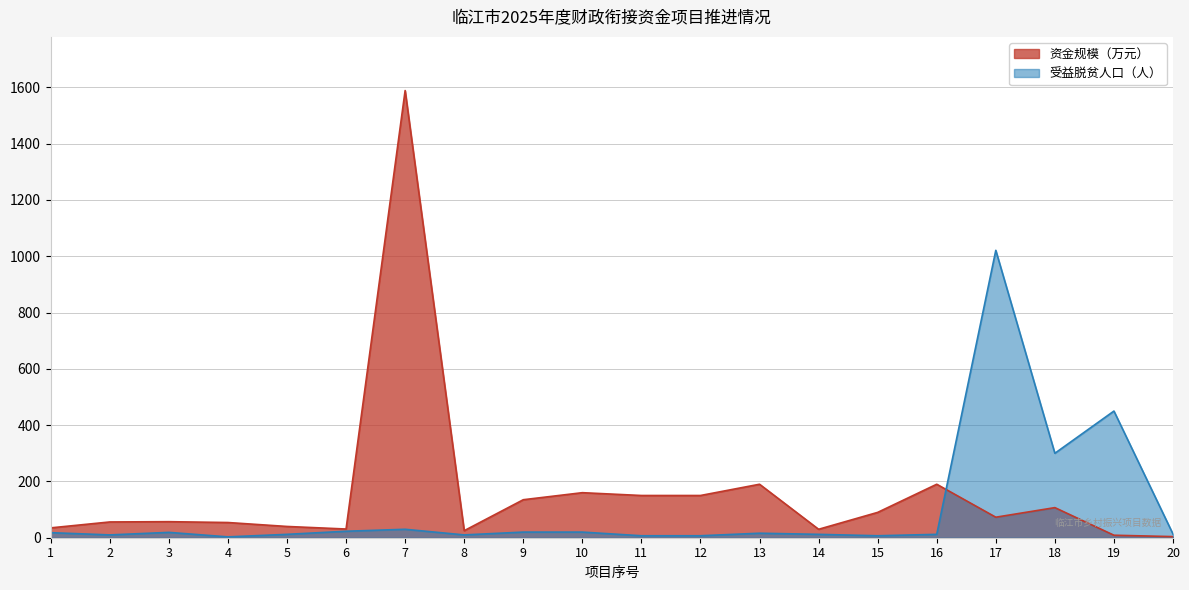

True or false: 受益脱贫人口（人） and 资金规模（万元） cross at least once.

True